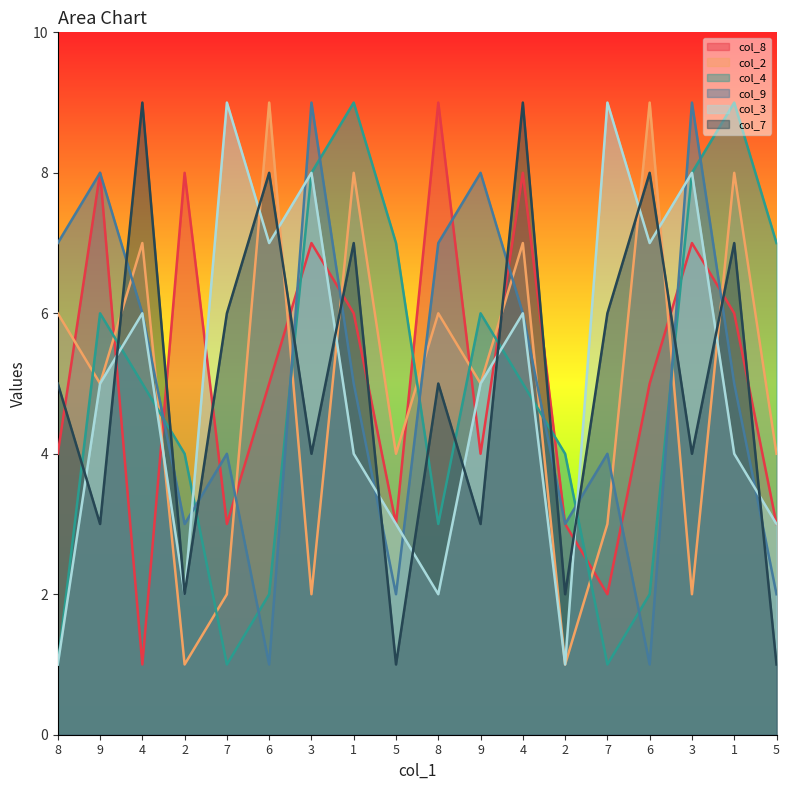

What is the label of the 5th point from the left?

7